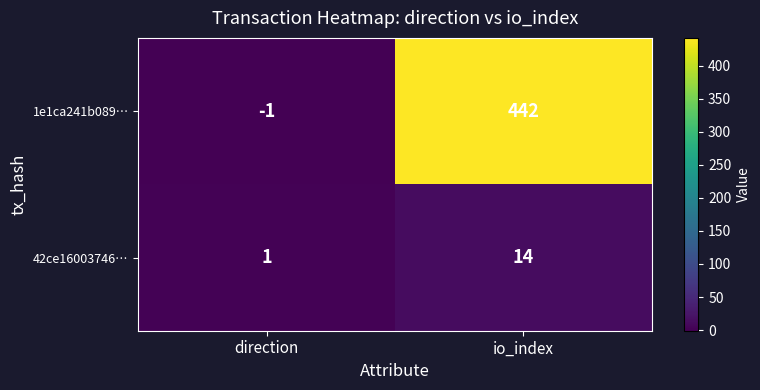

At which category is the sum across all series the highest?

io_index